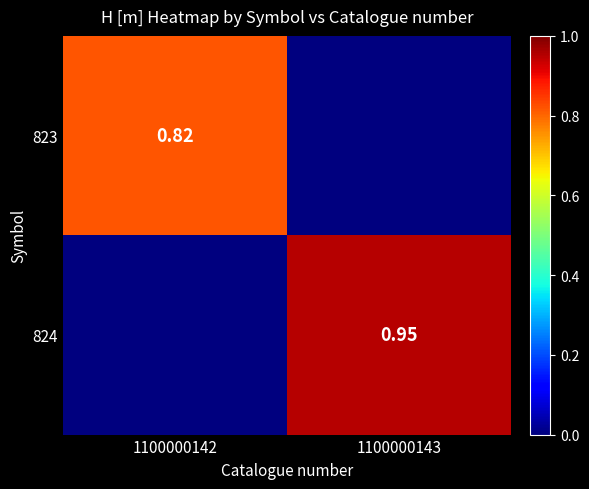

True or false: 823 has a value of 1.4 at 1100000142.

False